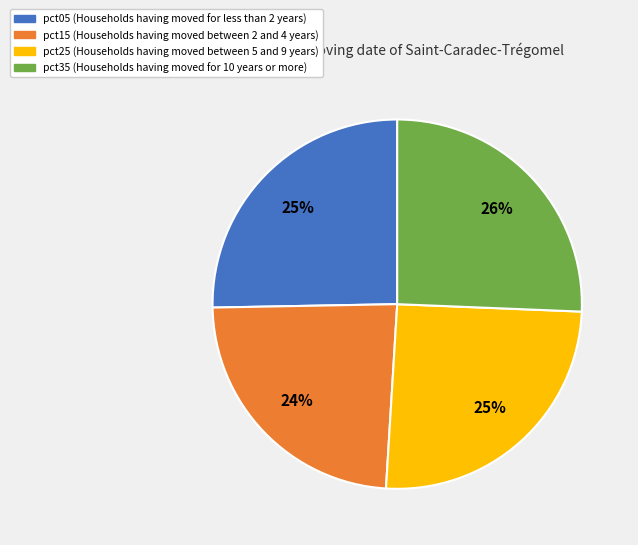

Is there any slice that represents more than half of the pie?

No